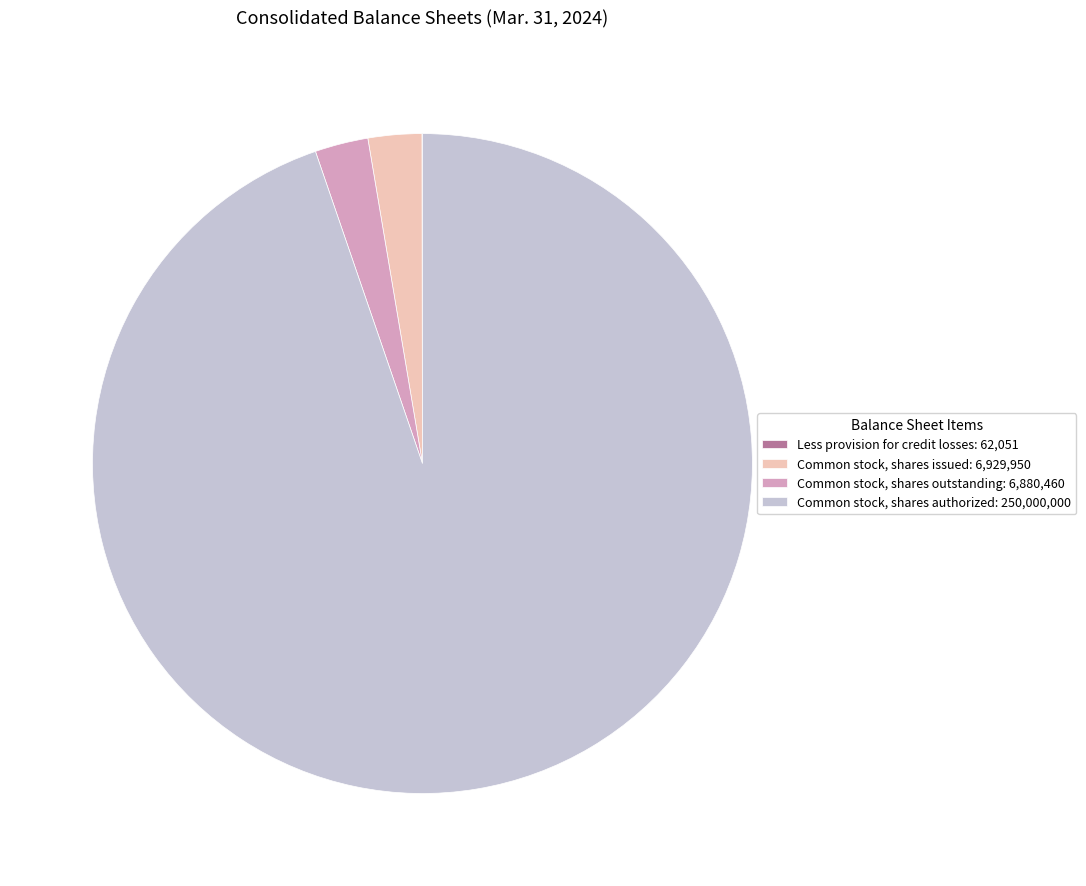

Is there a majority slice in this chart?

Yes